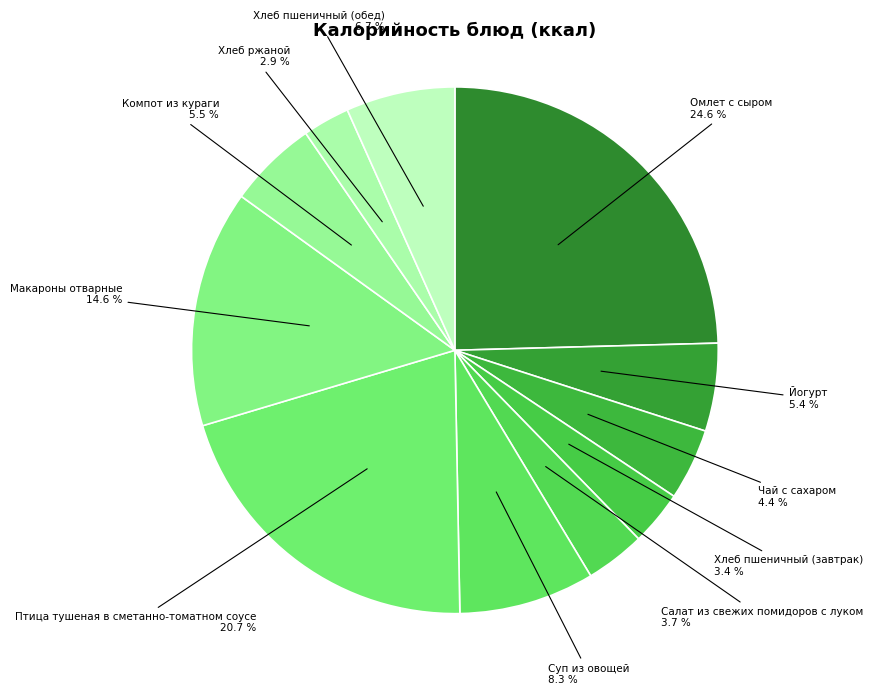

True or false: Хлеб ржаной accounts for 3% of the total.

True